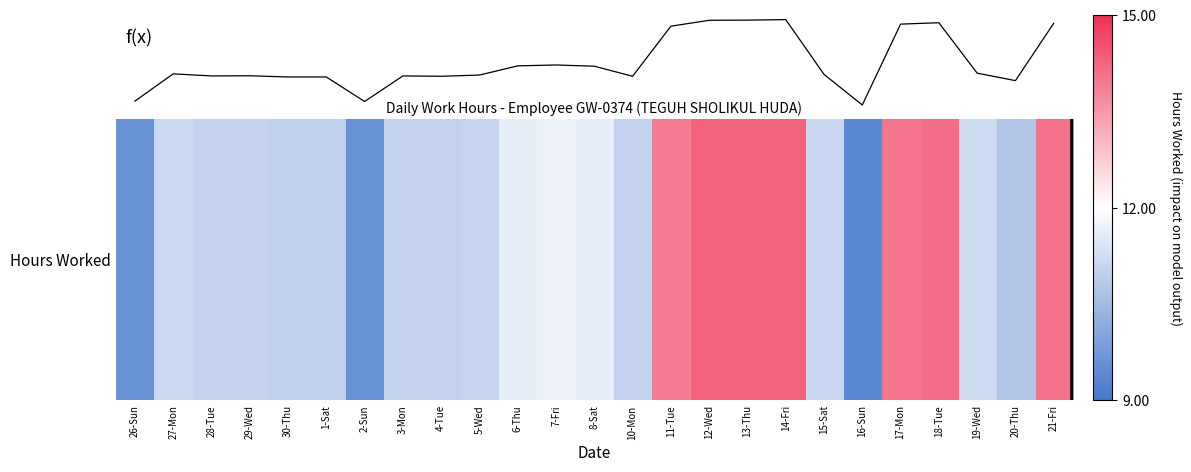

Which category has the lowest value across all series?

16-Sun